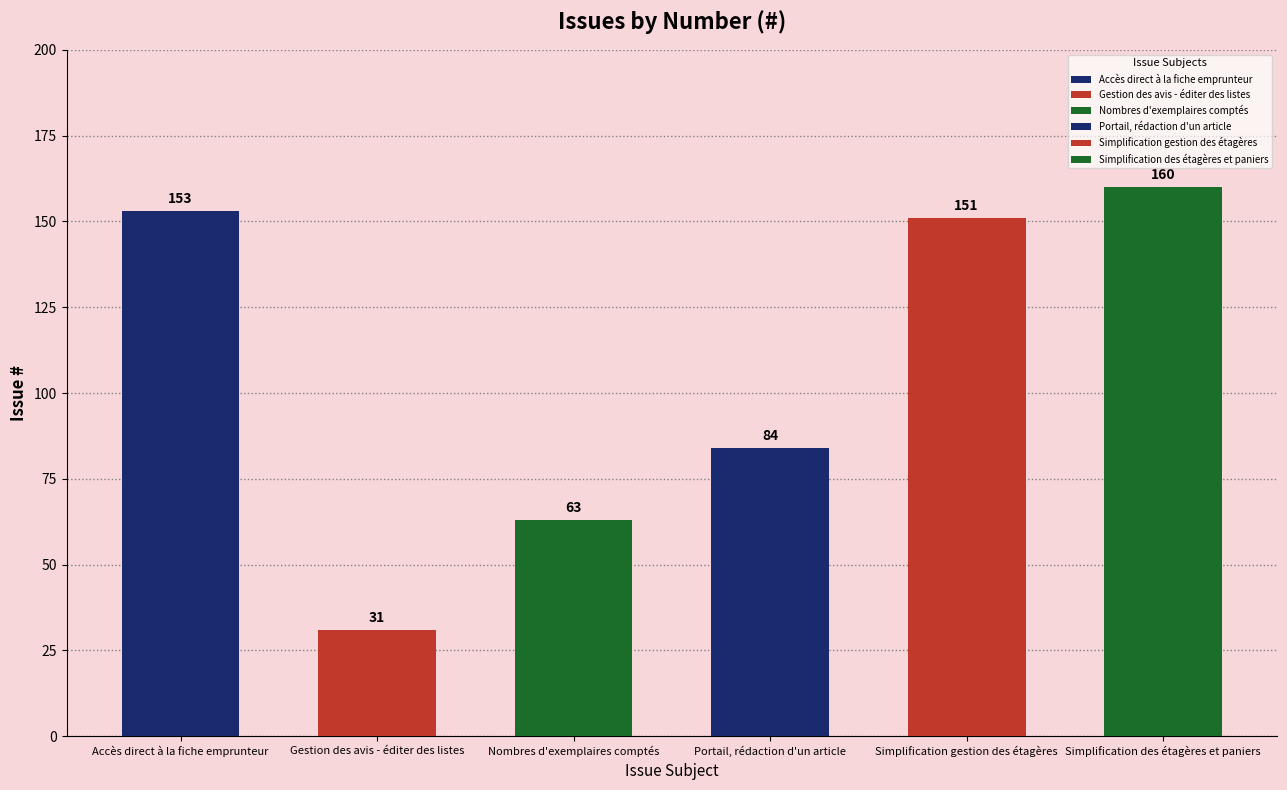

Where does the data first go above 151?

Accès direct à la fiche emprunteur